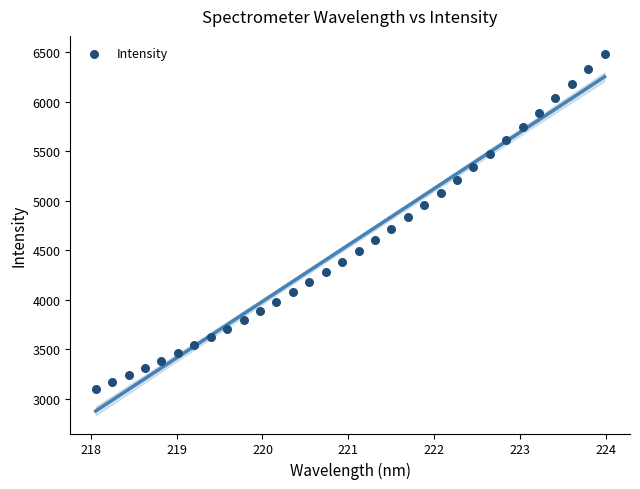

What is the range of Y values (max minus min)?

3381.5